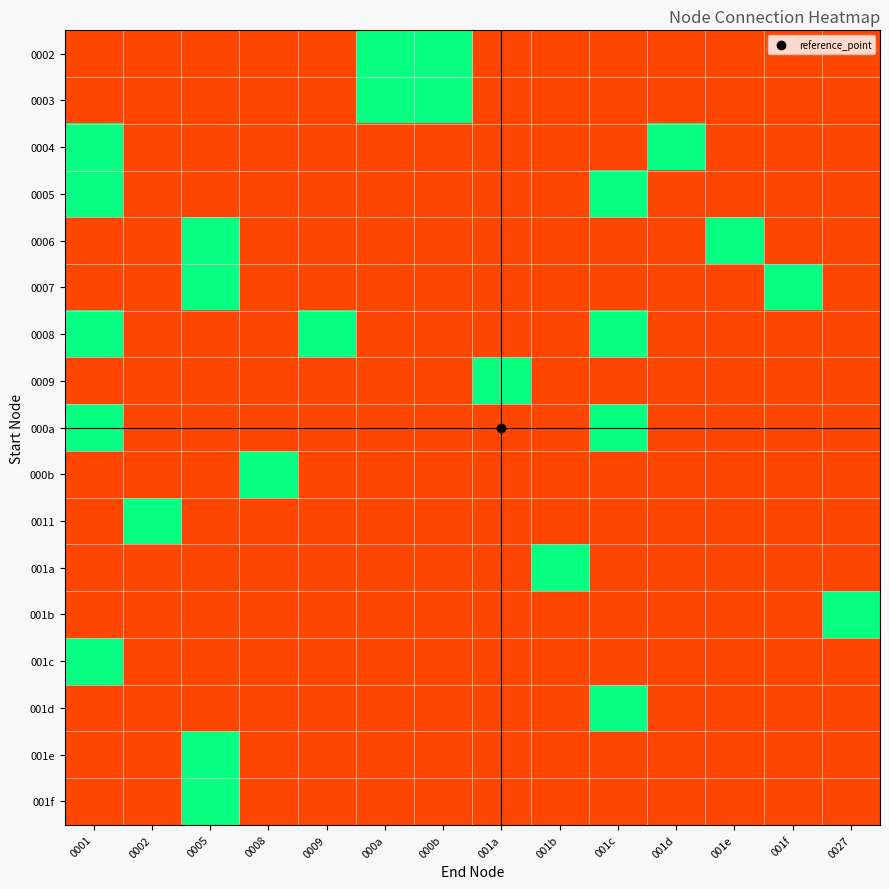

Which label corresponds to the largest value in the chart?

000a